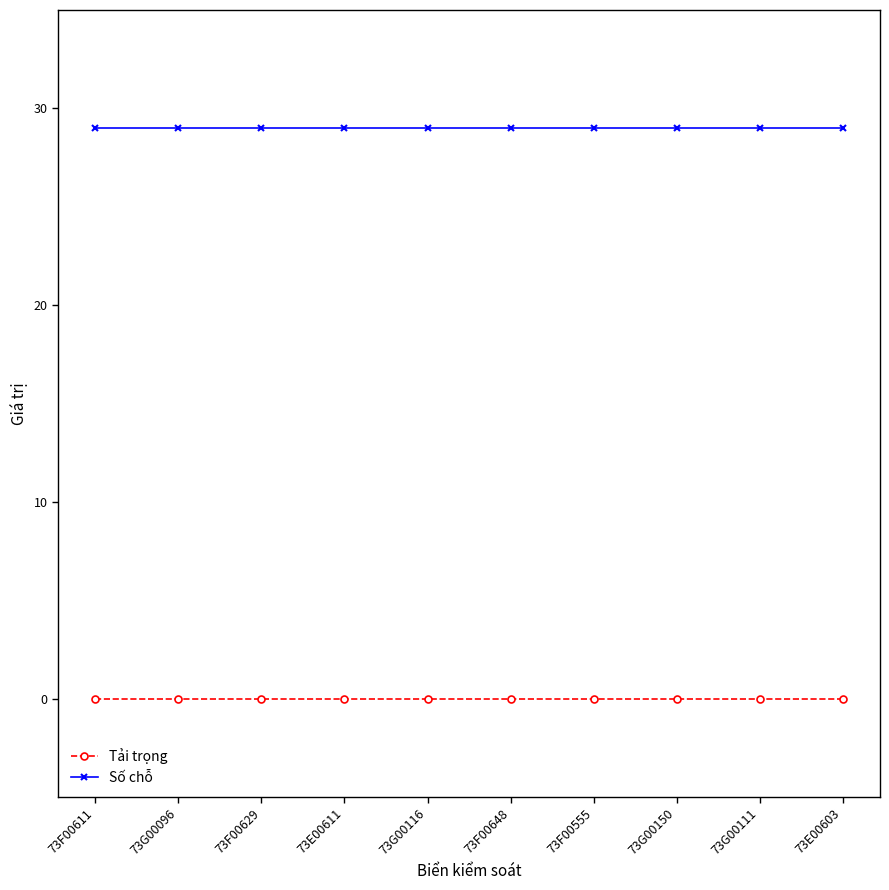

Reading left to right, what are all the values shown in this chart?

Tải trọng: 73F00611=0	73G00096=0	73F00629=0	73E00611=0	73G00116=0	73F00648=0	73F00555=0	73G00150=0	73G00111=0	73E00603=0
Số chỗ: 73F00611=29	73G00096=29	73F00629=29	73E00611=29	73G00116=29	73F00648=29	73F00555=29	73G00150=29	73G00111=29	73E00603=29